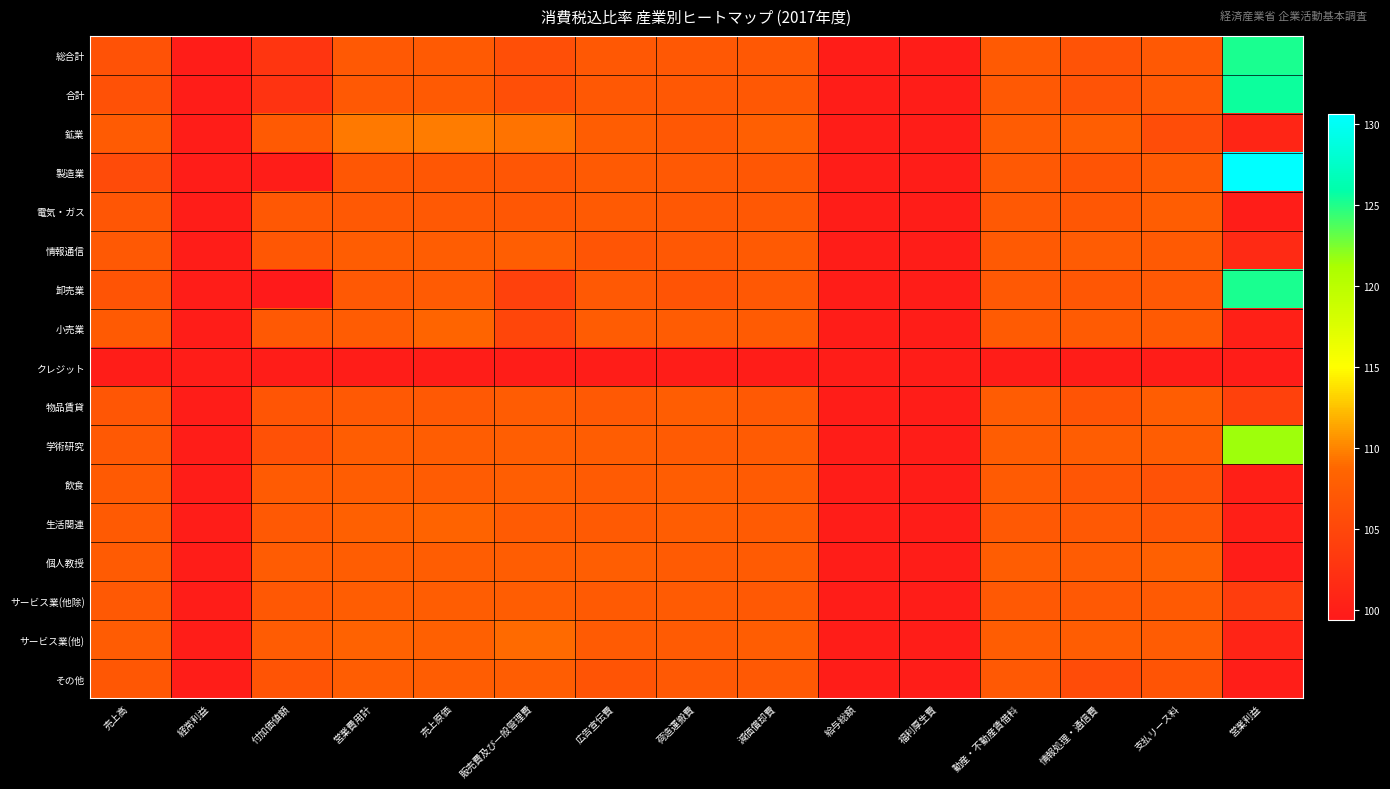

Which has a higher value, 荷造運搬費 or 動産・不動産賃借料?

動産・不動産賃借料